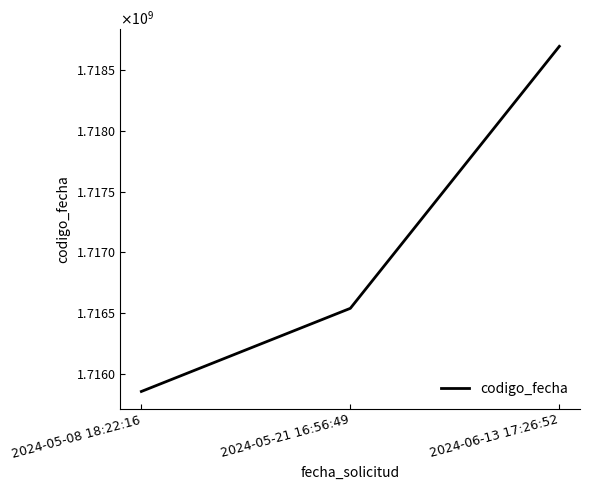

What is the ratio of the value at 2024-05-08 18:22:16 to the value at 2024-05-21 16:56:49?

1.0